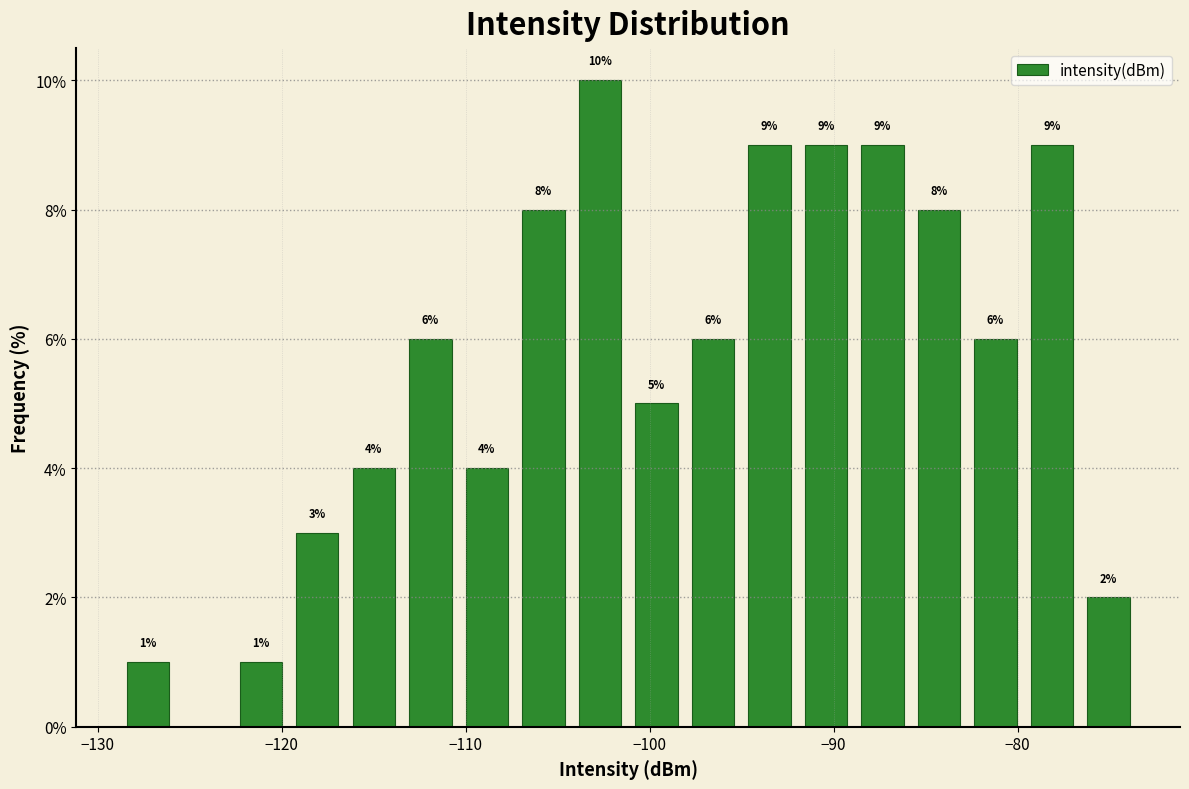

Around what value on the x-axis is the tallest bar? Give the approximate position of its centre, as read against the axis.

-103